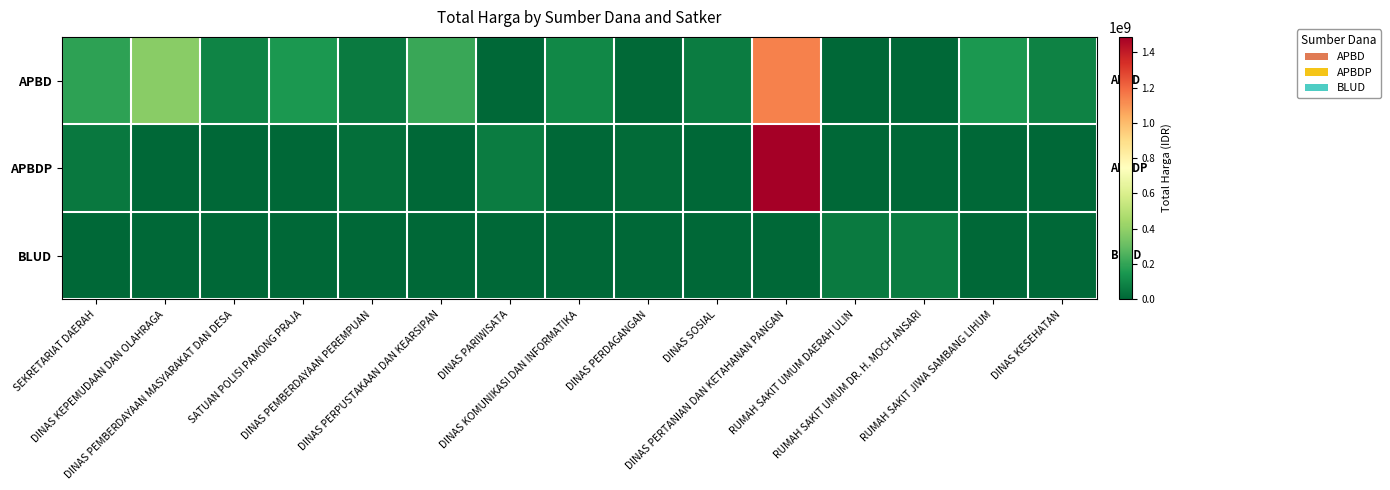

At which category is the sum across all series the highest?

DINAS PERTANIAN DAN KETAHANAN PANGAN